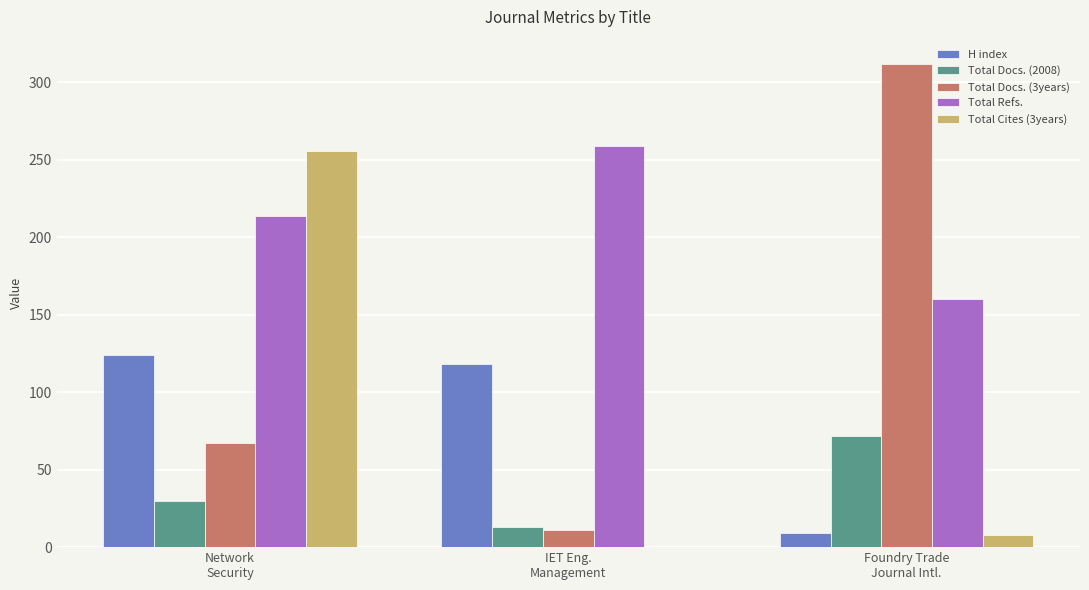

What is the sum of all Total Docs. (2008) values?

115